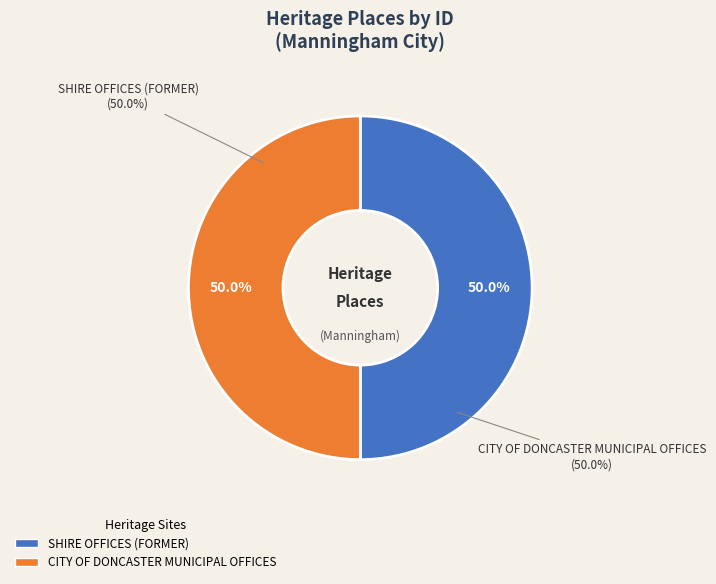

True or false: CITY OF DONCASTER MUNICIPAL OFFICES accounts for 43% of the total.

False